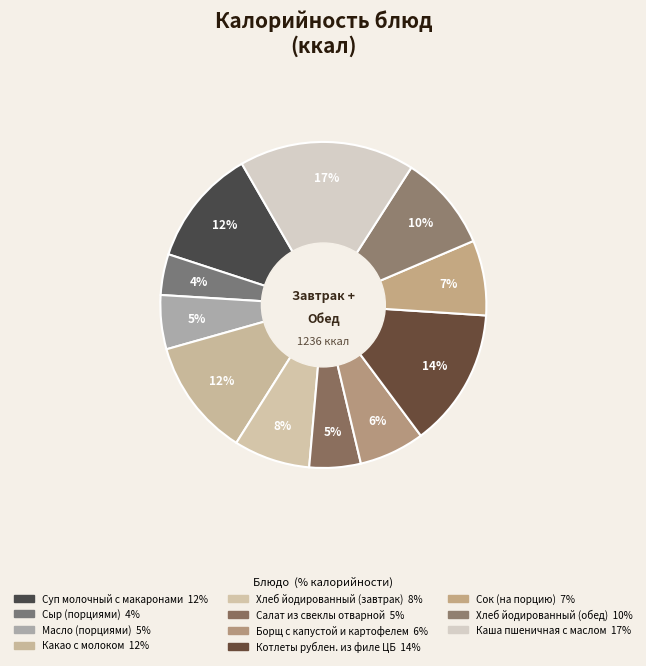

How many segments does this pie chart have?

11